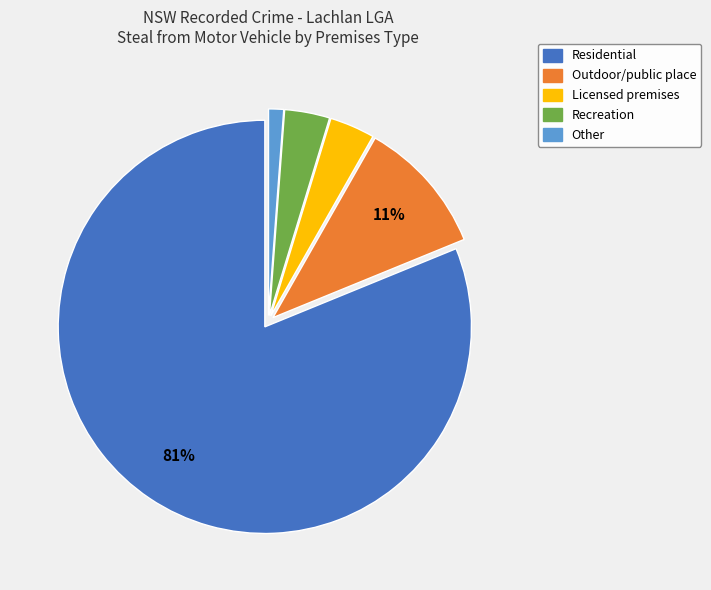

What percentage is the Recreation slice, to the nearest percent?

4%